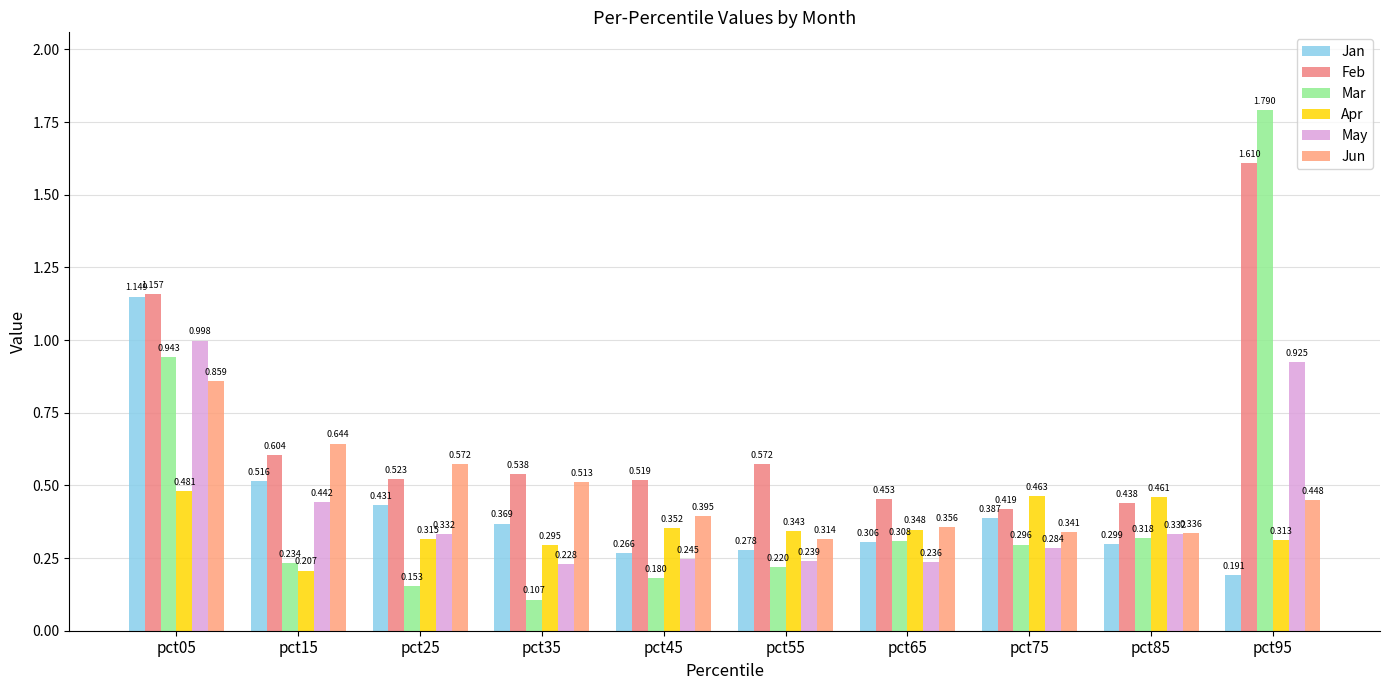

Which series has the largest range (max minus min)?

Mar